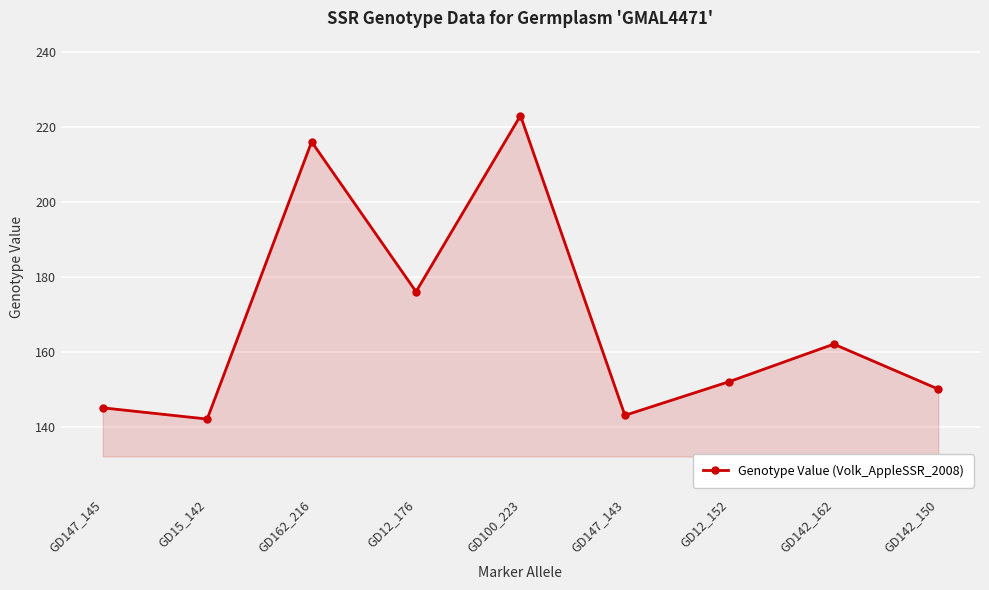

List the labels in order of value, largest first.

GD100_223, GD162_216, GD12_176, GD142_162, GD12_152, GD142_150, GD147_145, GD147_143, GD15_142